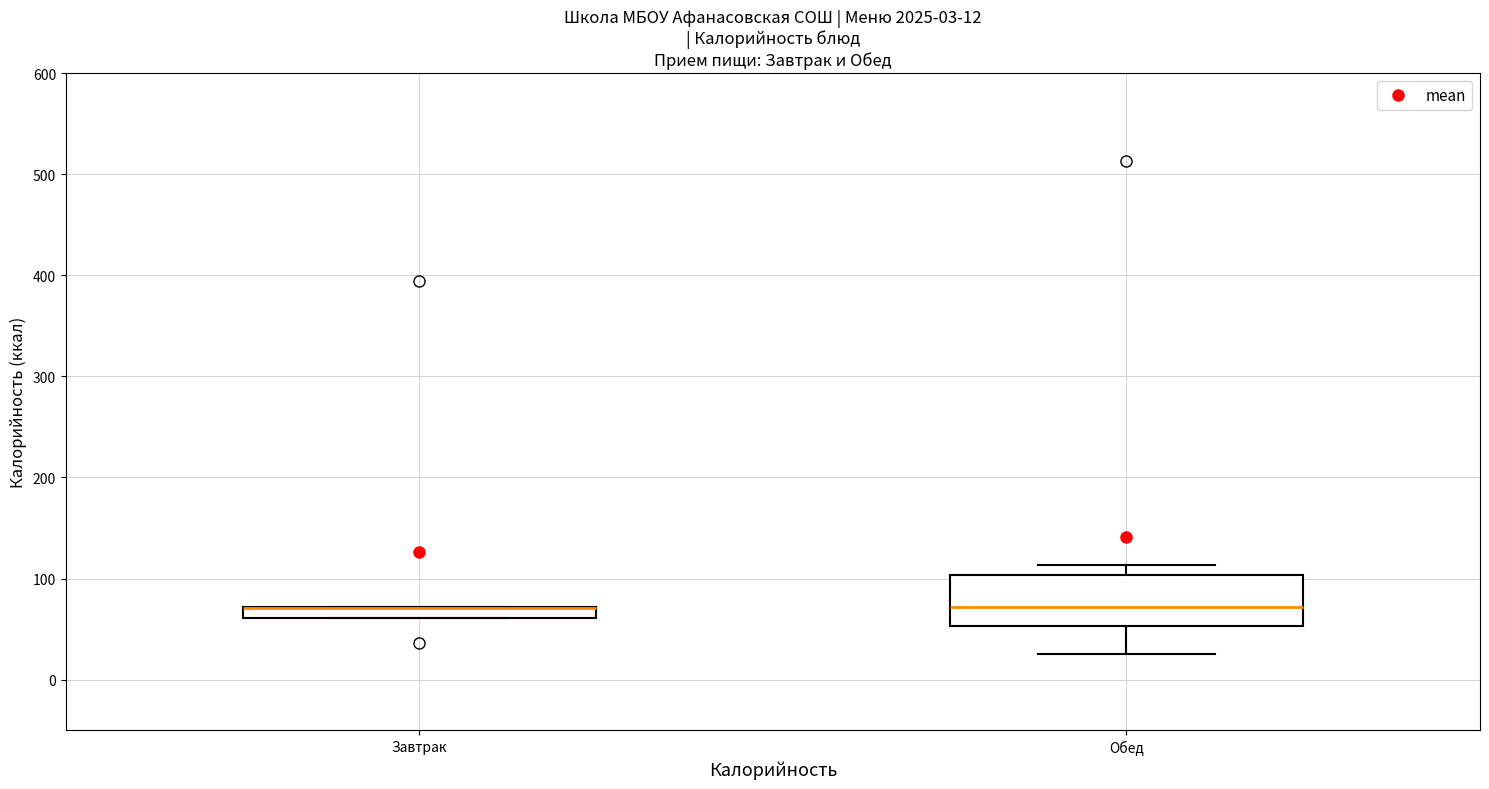

Which box is the tallest, from its lower edge to its upper edge?

Обед